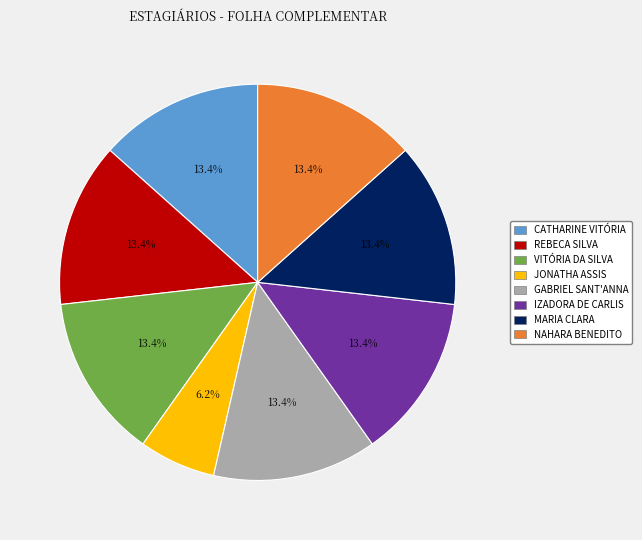

Is there a majority slice in this chart?

No